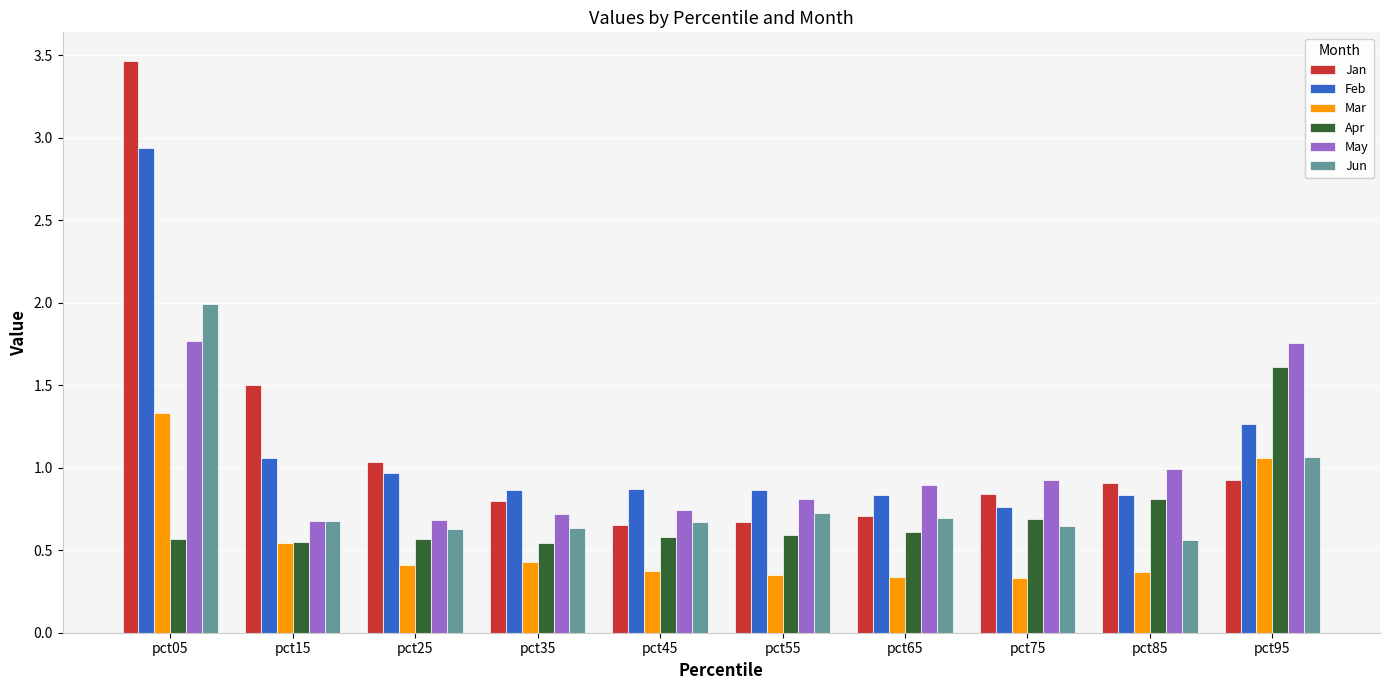

At which category does the chart reach its peak across all series?

pct05